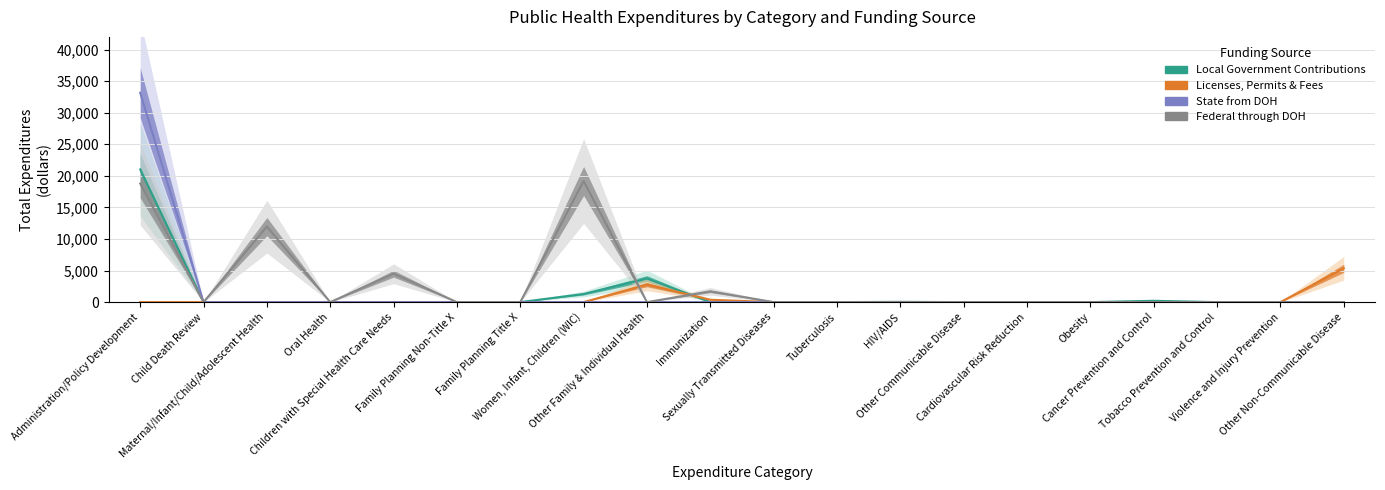

What is the spread (max minus min) of values at Administration/Policy Development?

33154